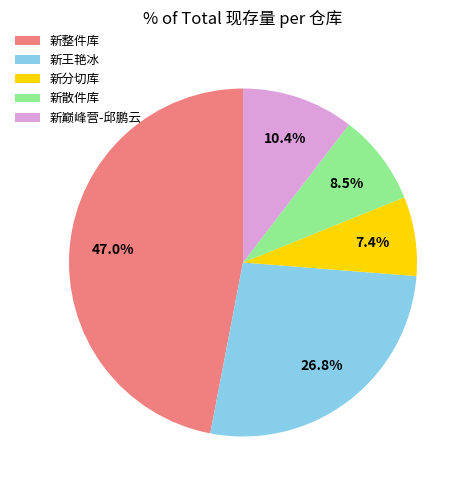

To the nearest percent, what is the average slice percentage?

20%